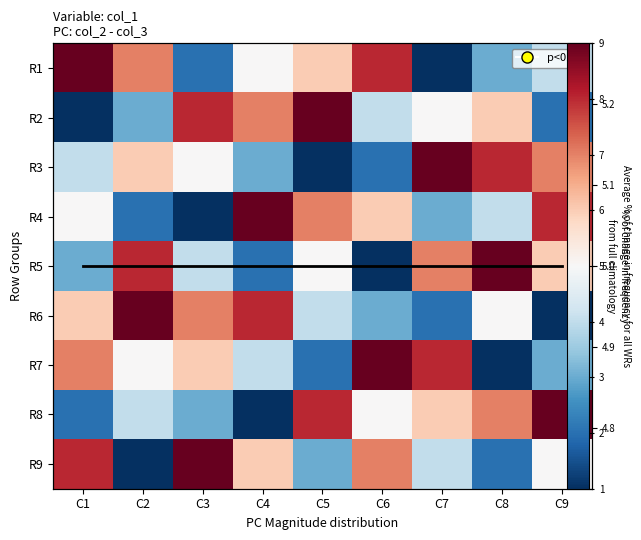

The value of R4 at C8 is 2. True or false?

False